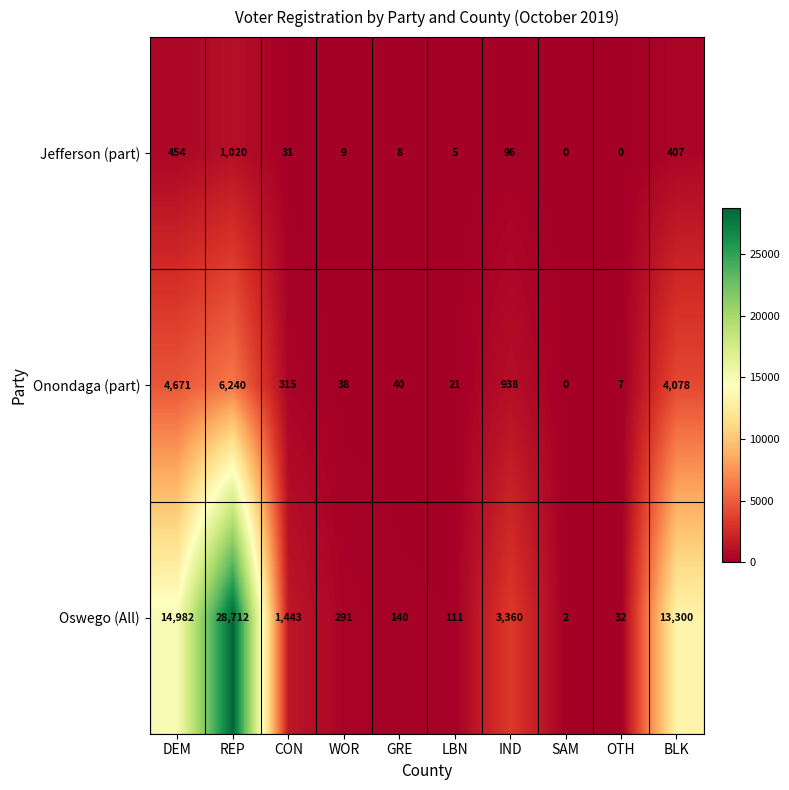

Which series has the widest spread of values?

Oswego (All)